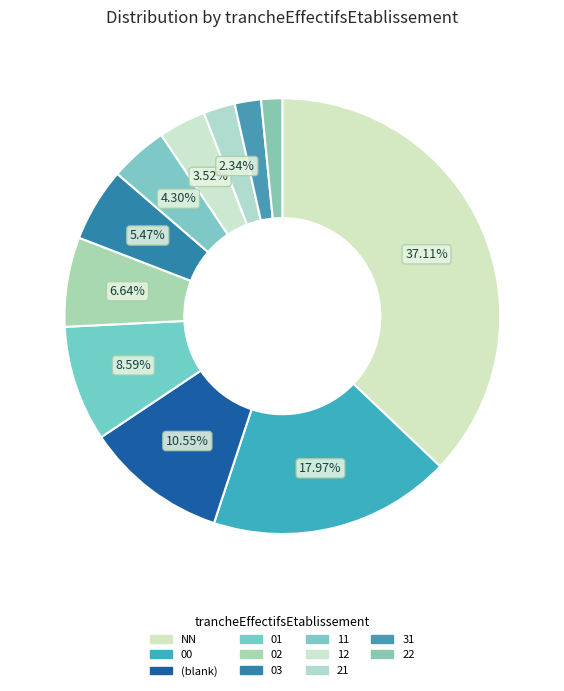

Is the sum of 03 and 00 greater than half?

No